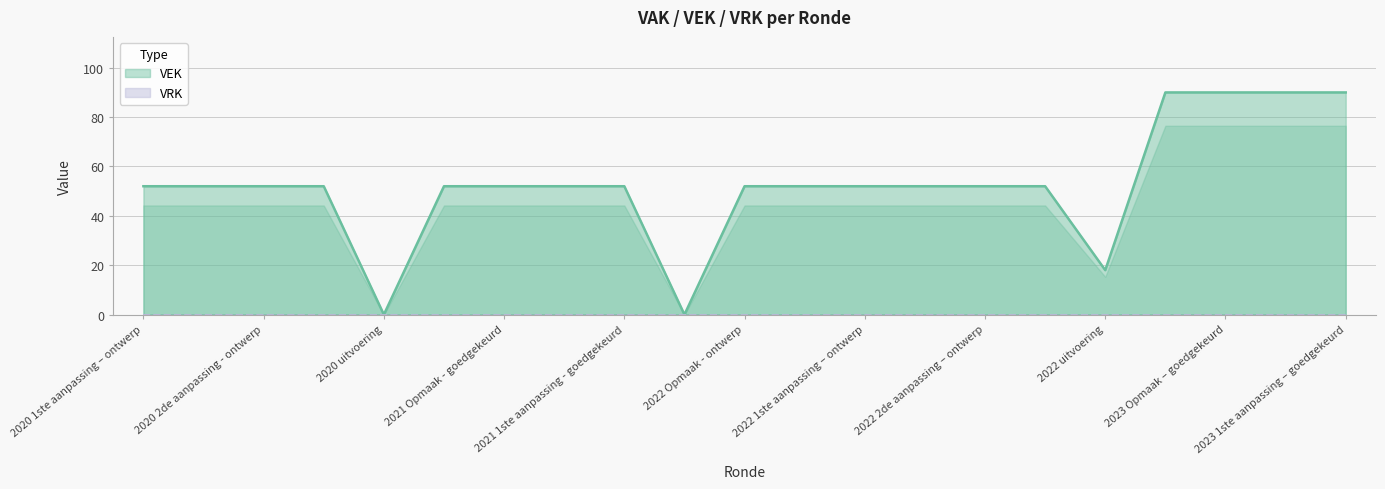

Where is the first local minimum?

2020 uitvoering